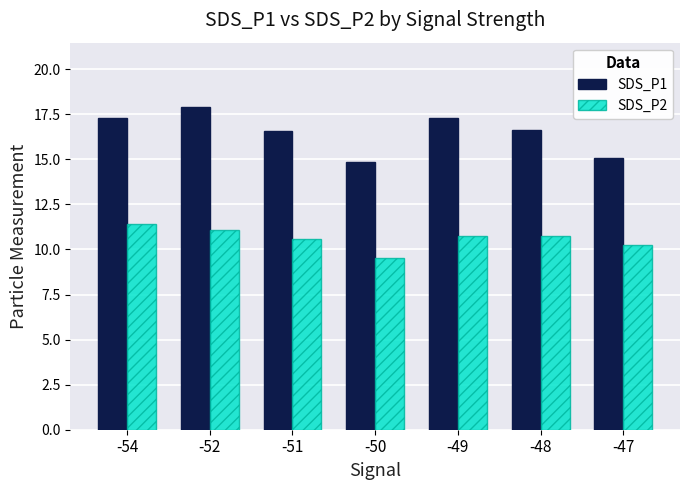

How many data points does each series have?

7